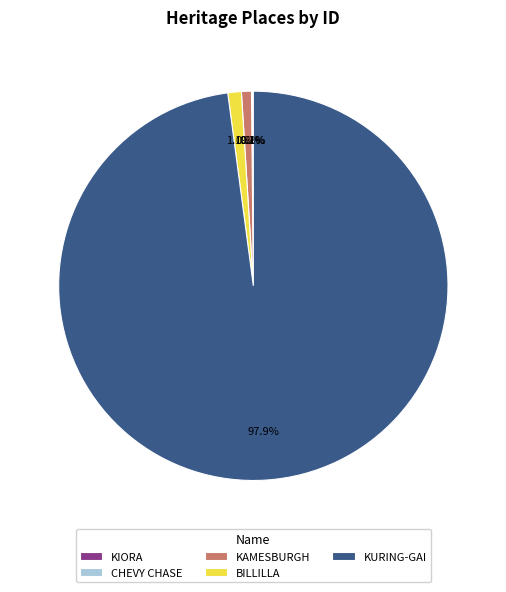

True or false: BILLILLA accounts for 16% of the total.

False